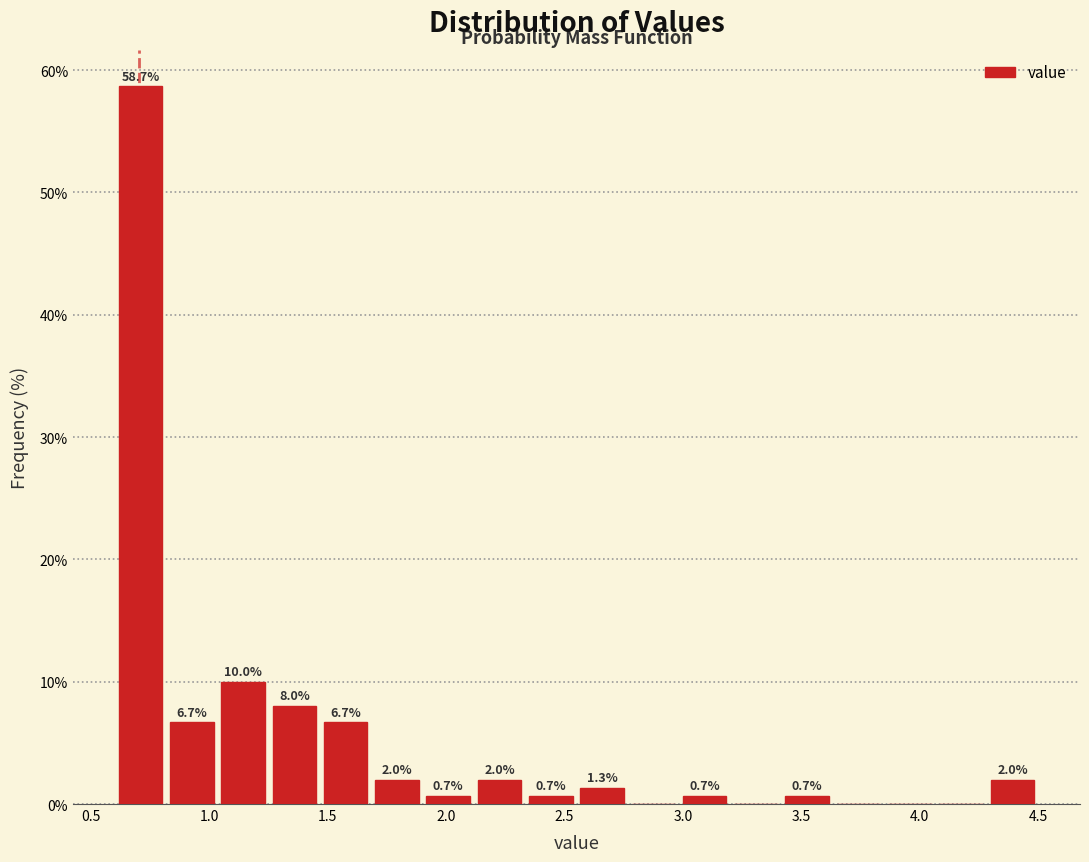

Which range on the x-axis has the tallest bar?

0.60 to 0.80